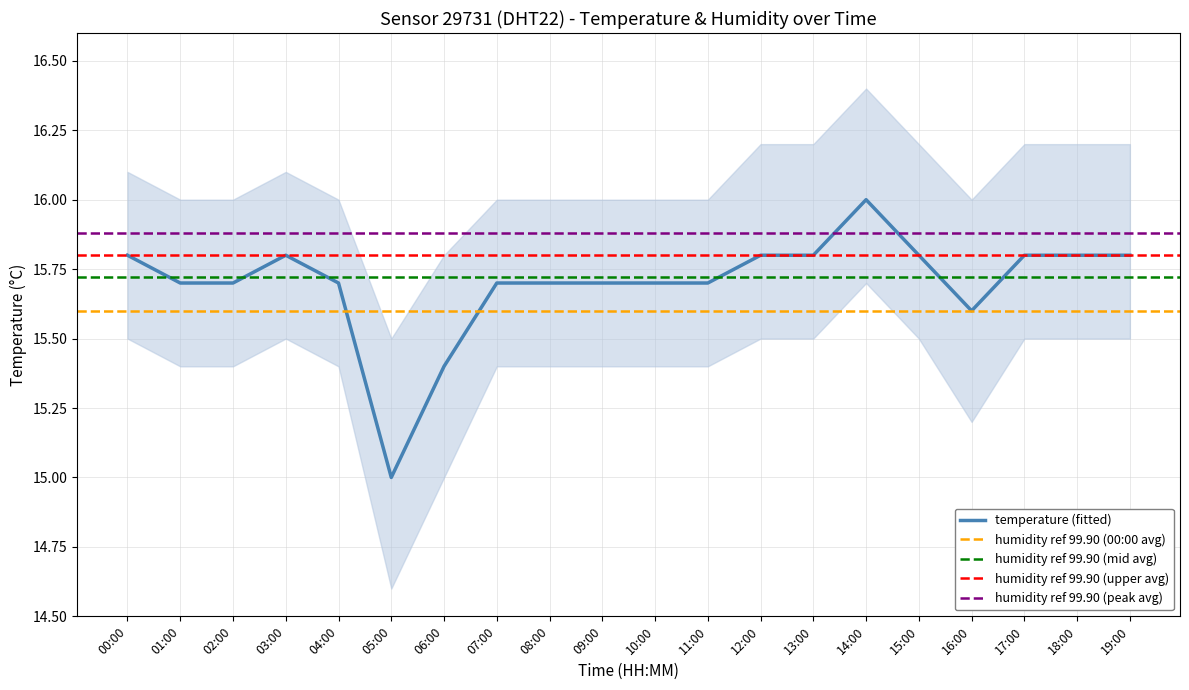

Reading left to right, what are all the values shown in this chart?

15.8	15.7	15.7	15.8	15.7	15.0	15.4	15.7	15.7	15.7	15.7	15.7	15.8	15.8	16.0	15.8	15.6	15.8	15.8	15.8